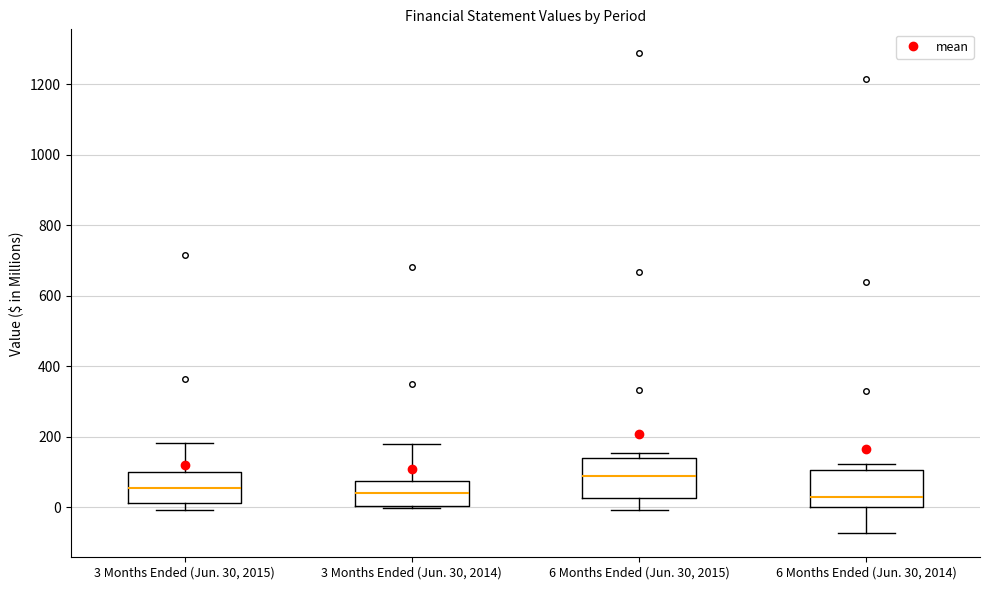

Reading left to right, transcribe this box plot: for each box, give where its median line is, the range the box spans, and where its two whiskers end, as read against the y-axis. The values are not printed on the chart, so give them approximately, as read against the axis.

3 Months Ended (Jun. 30, 2015): median 60, box 20 to 100, whiskers 0 to 180
3 Months Ended (Jun. 30, 2014): median 40, box 0 to 80, whiskers 0 to 180
6 Months Ended (Jun. 30, 2015): median 80, box 20 to 140, whiskers 0 to 160
6 Months Ended (Jun. 30, 2014): median 20, box 0 to 100, whiskers -80 to 120